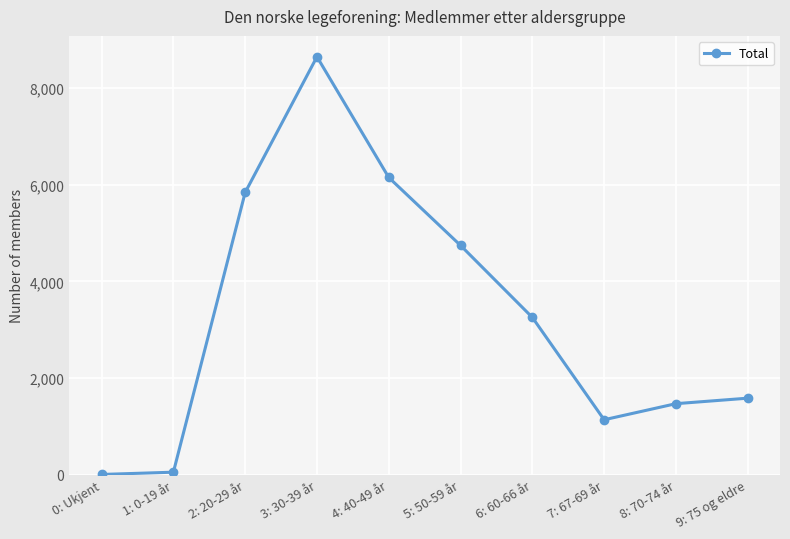

True or false: the data has more than 1 interior local peaks.

False